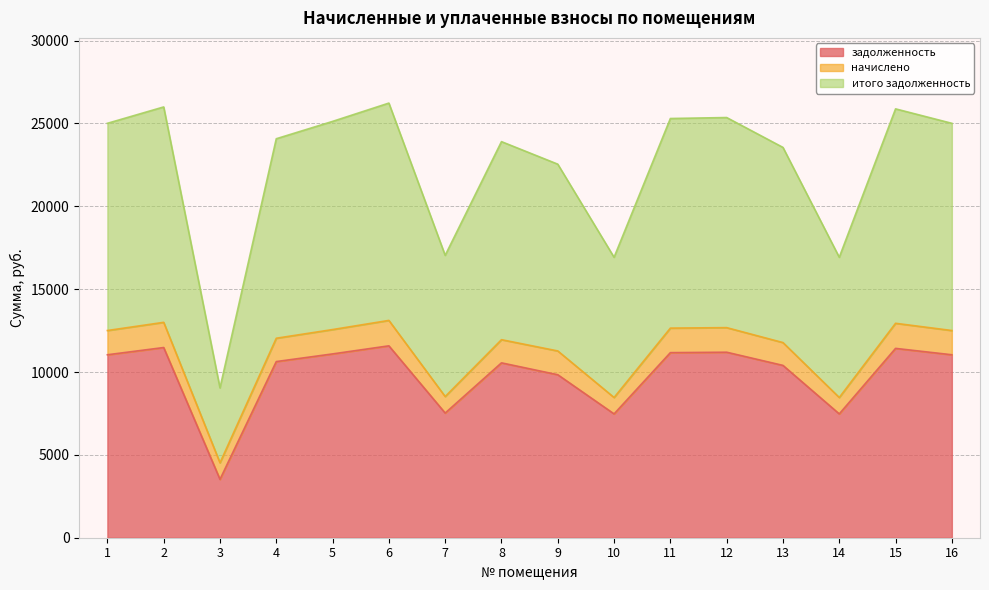

Is the value of задолженность at 16 greater than the value of итого задолженность at 6?

No